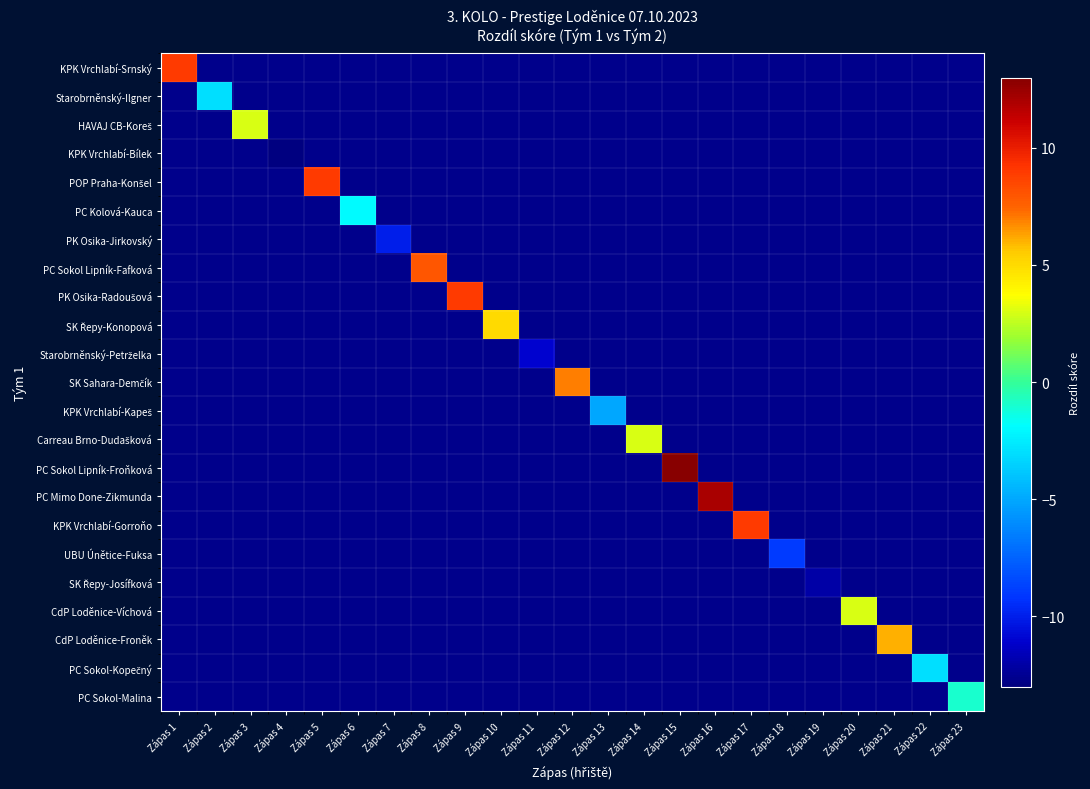

What is the total value across all series at Zápas 1?

9